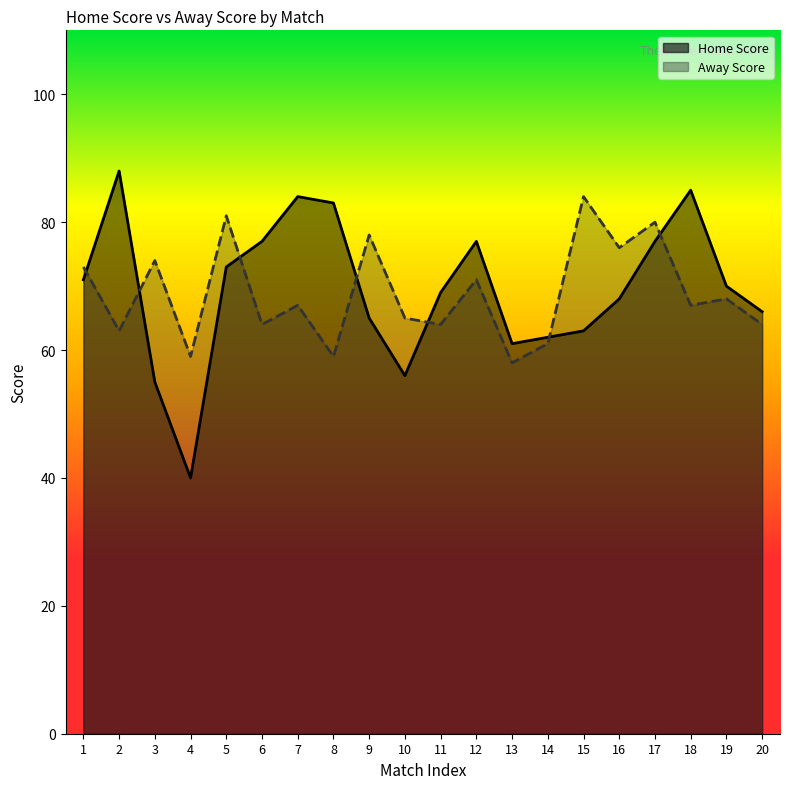

Is it true that Away Score equals 68 at 19?

True